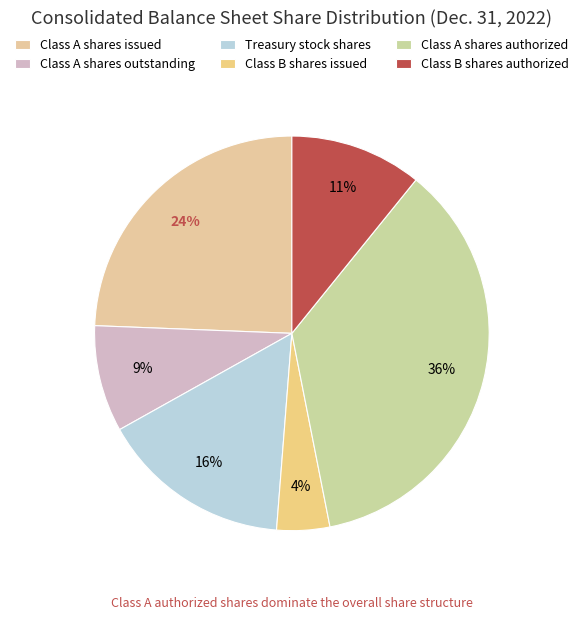

The Class A shares authorized slice represents 31% of the pie. True or false?

False